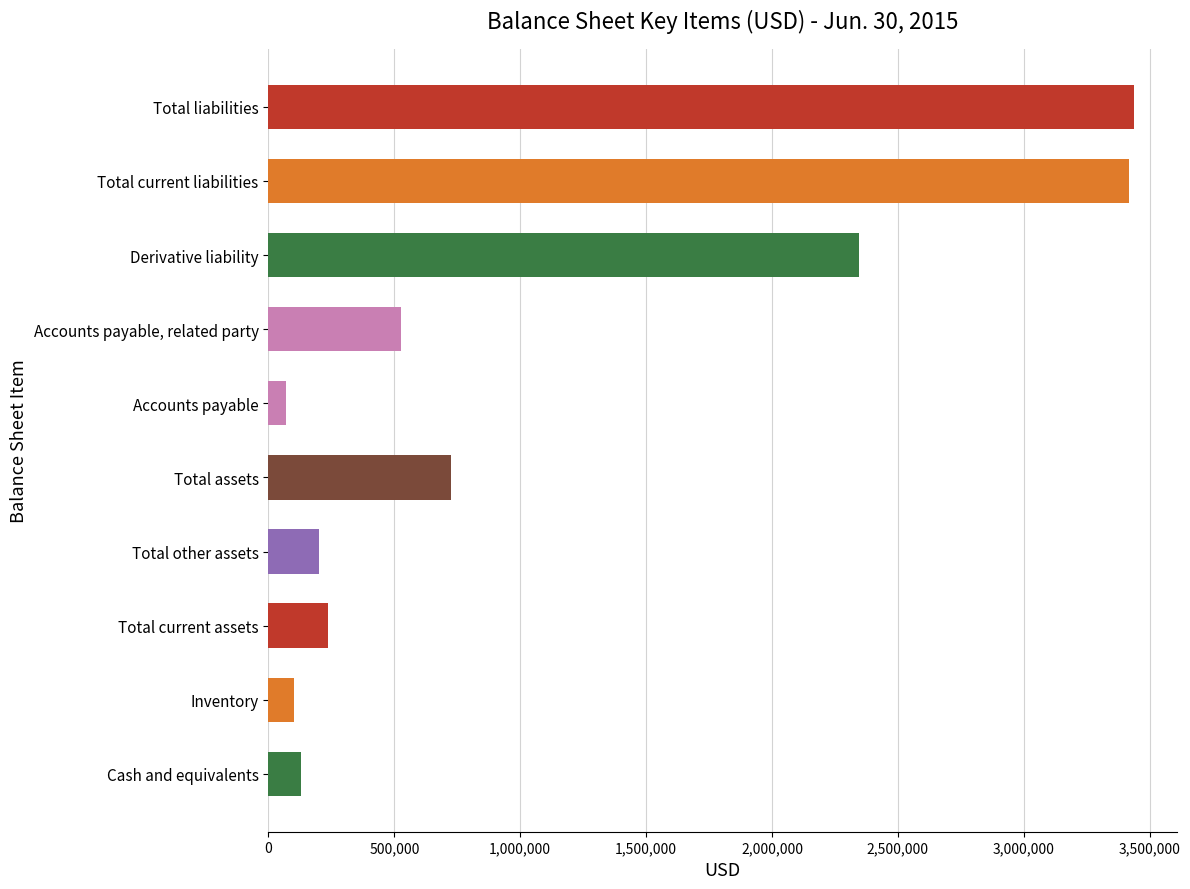

What is the average value?

1119478